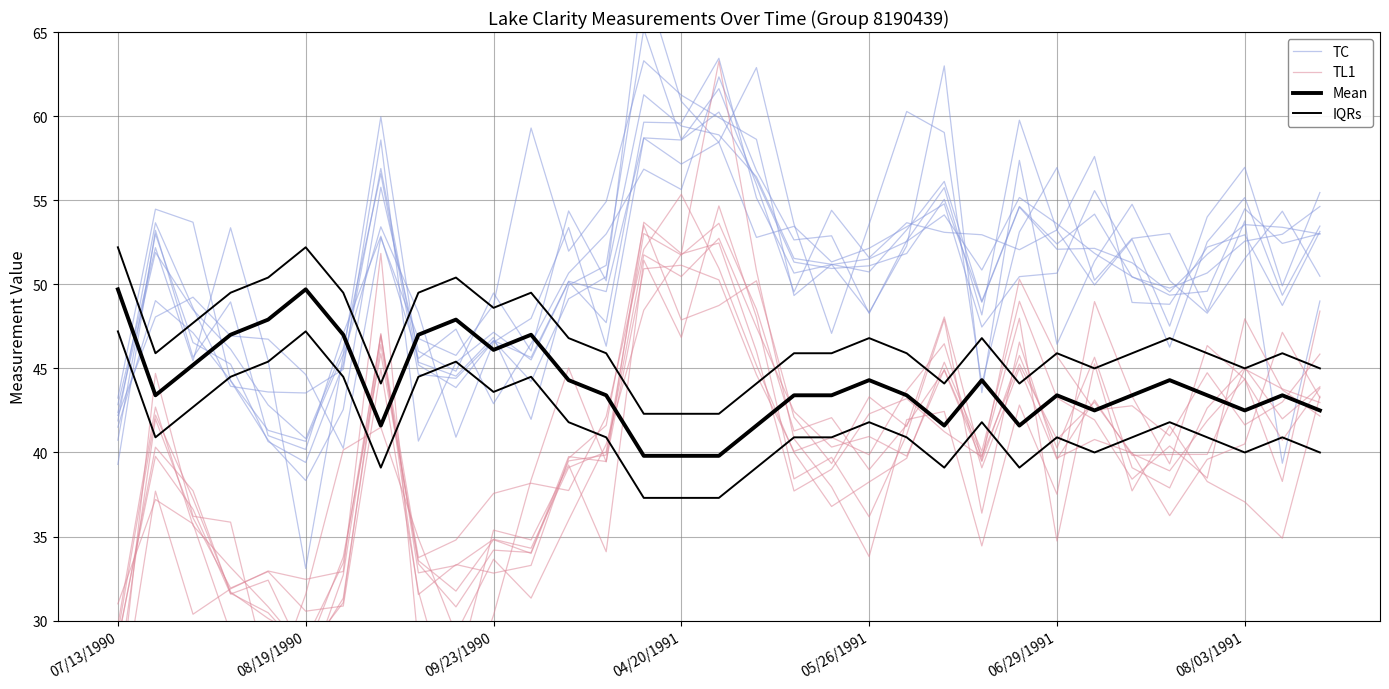

How many categories are shown in the chart?

33